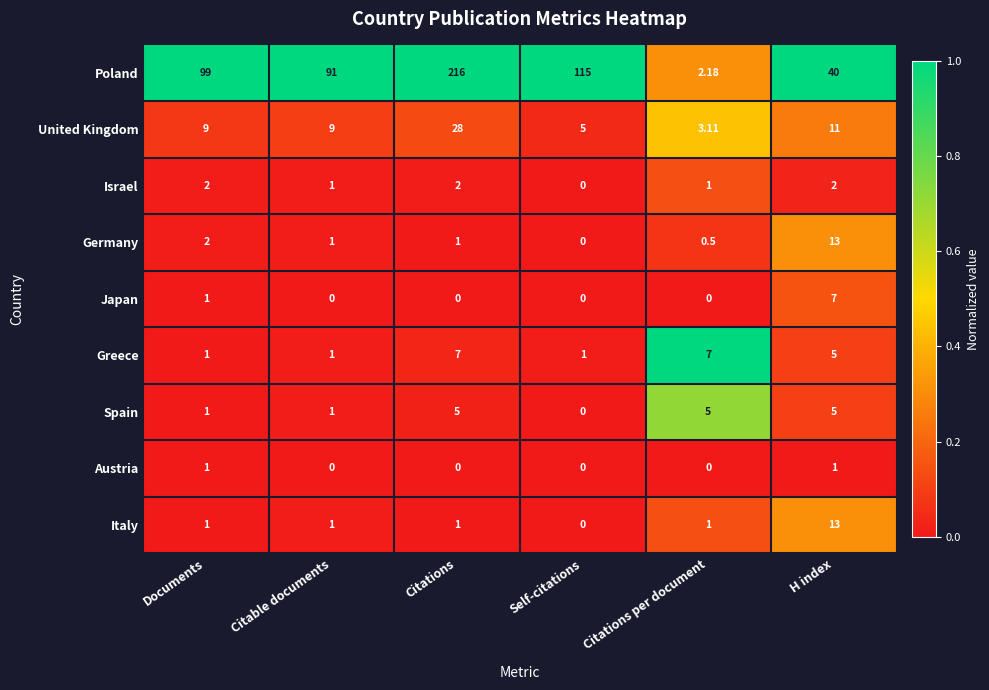

Which series has the largest total across all categories?

Poland